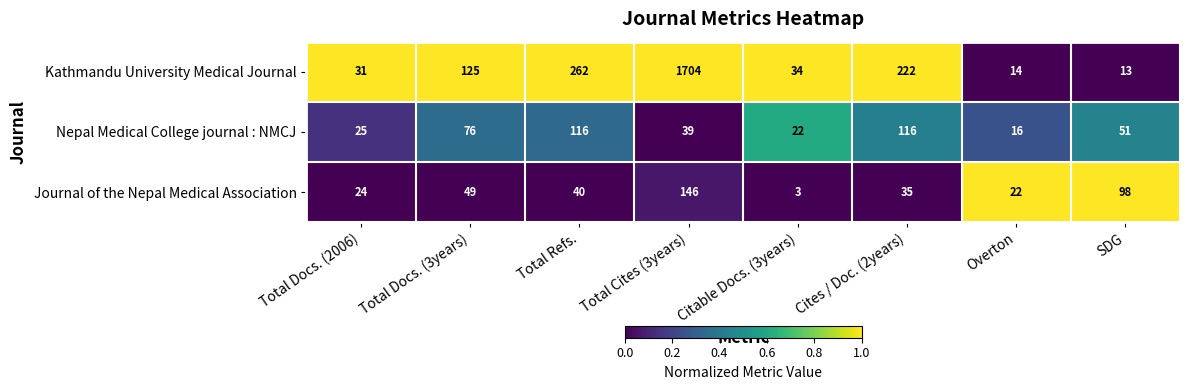

True or false: Kathmandu University Medical Journal has a value of 9 at Overton.

False